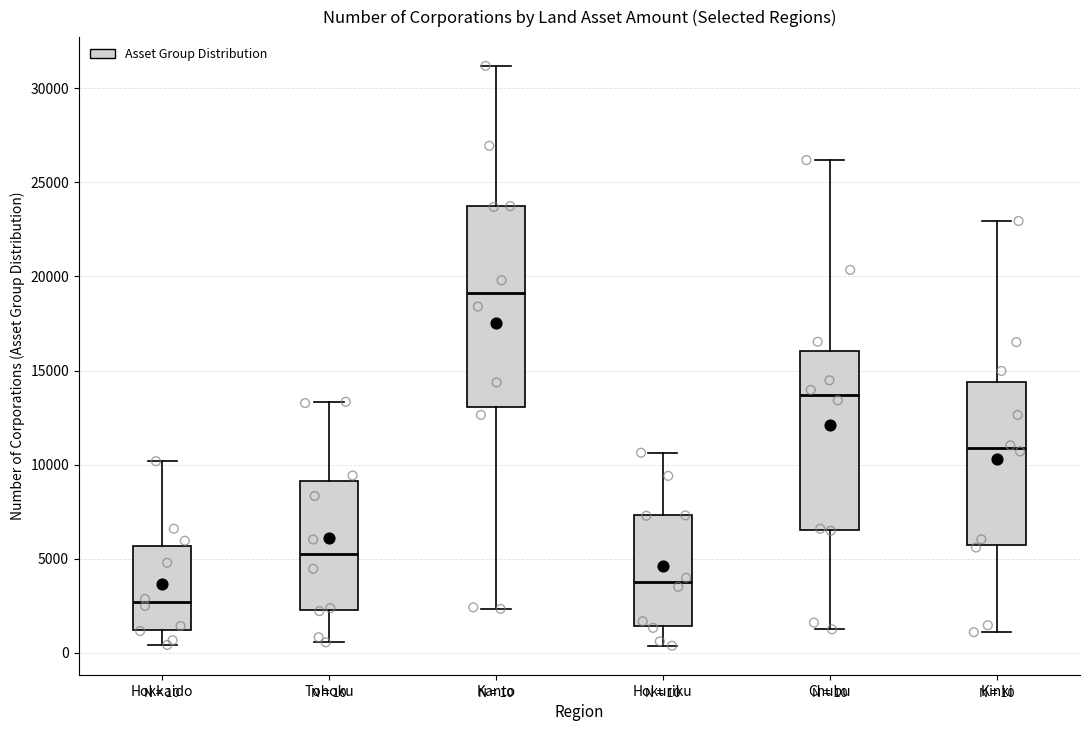

Comparing the boxes themselves (not the whiskers), which one is the tallest?

Kanto